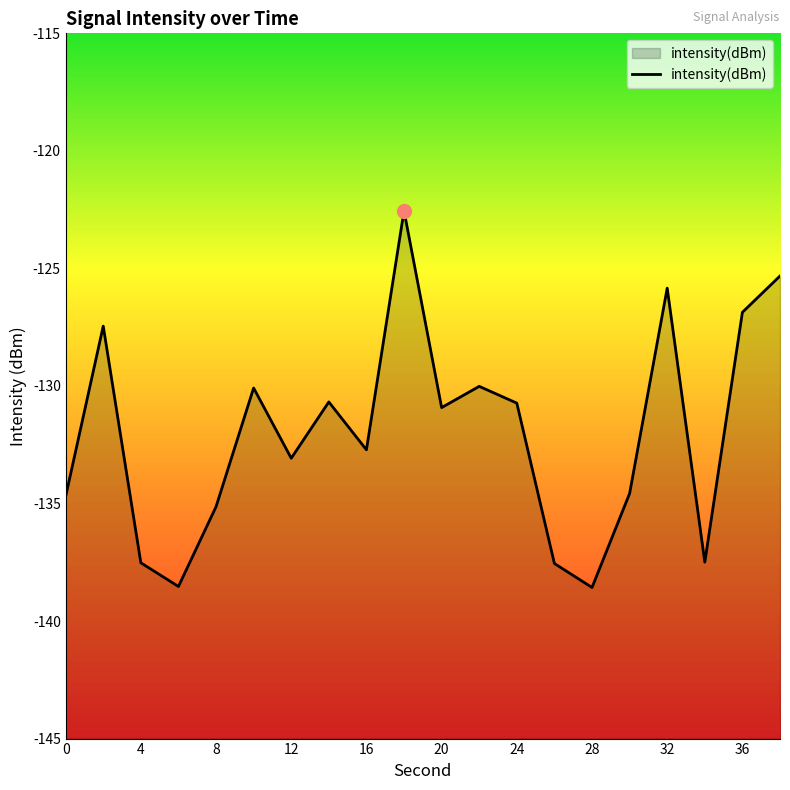

Count the number of data series in this chart.

1